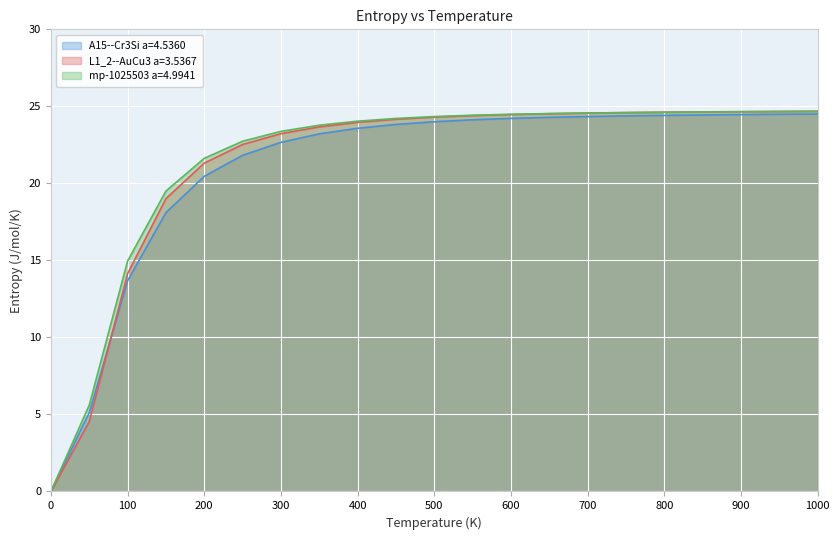

How many values in L1_2--AuCu3 a=3.5367 are above zero?

20